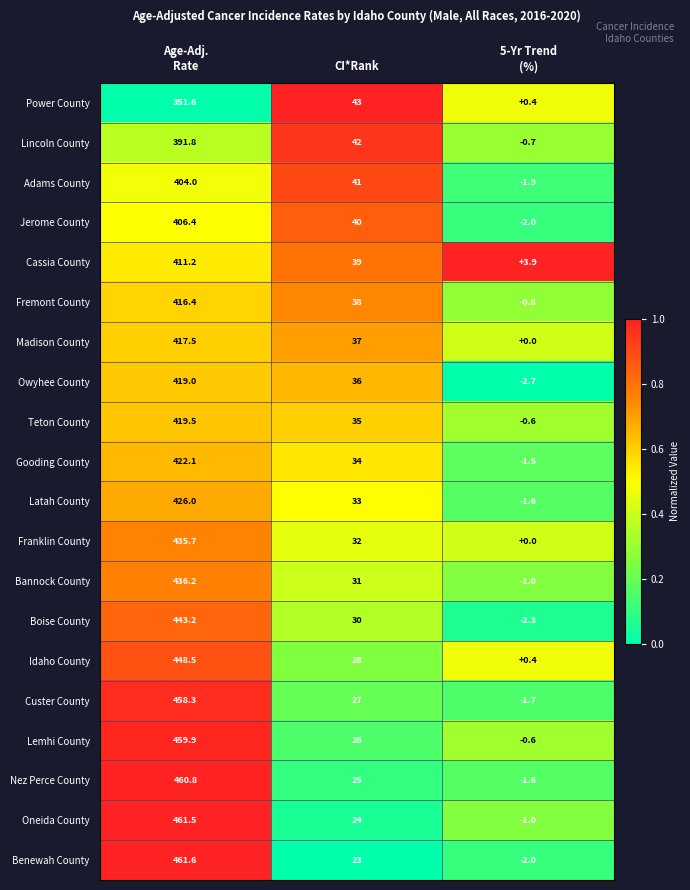

True or false: Oneida County has a value of 24.0 at CI*Rank.

True